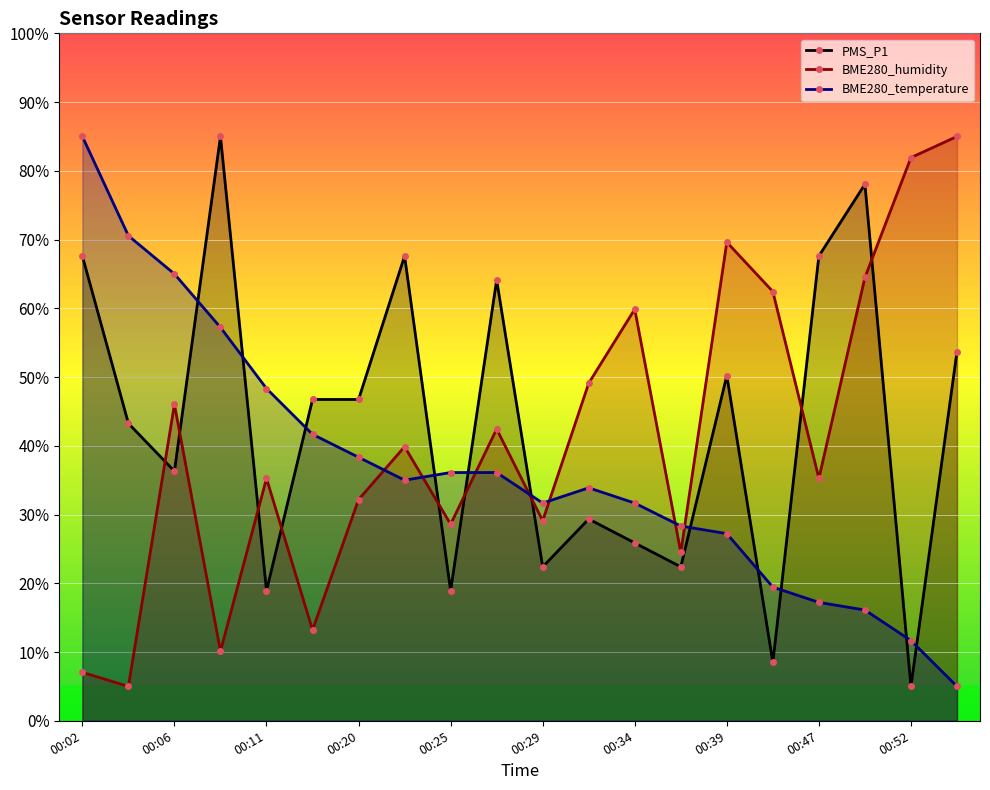

At which label does PMS_P1 first exceed 46?

00:02